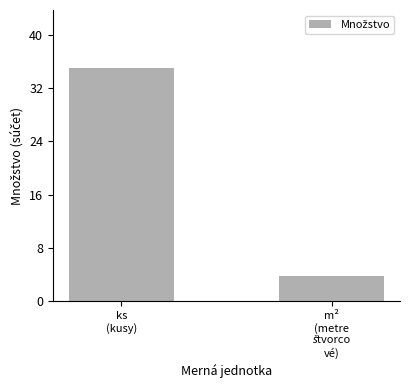

What is the difference between the maximum and minimum values?

31.2